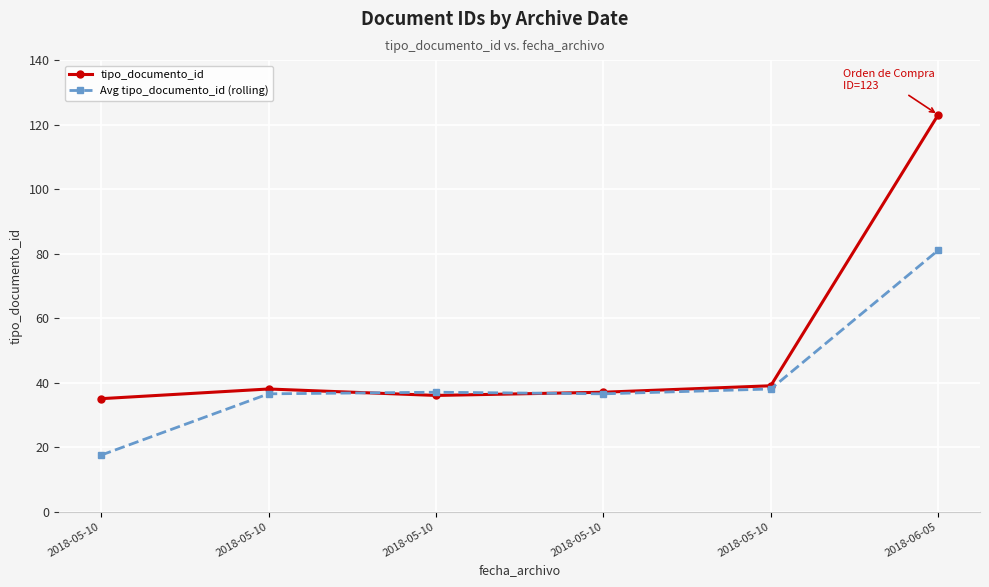

Where do Avg tipo_documento_id (rolling) and tipo_documento_id first cross each other?

2018-05-10 and 2018-05-10